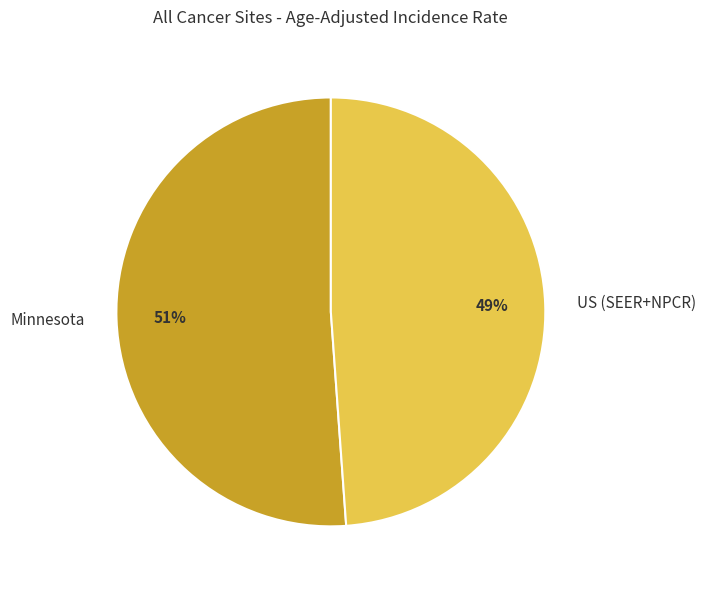

To the nearest percent, what portion does Minnesota represent?

51%